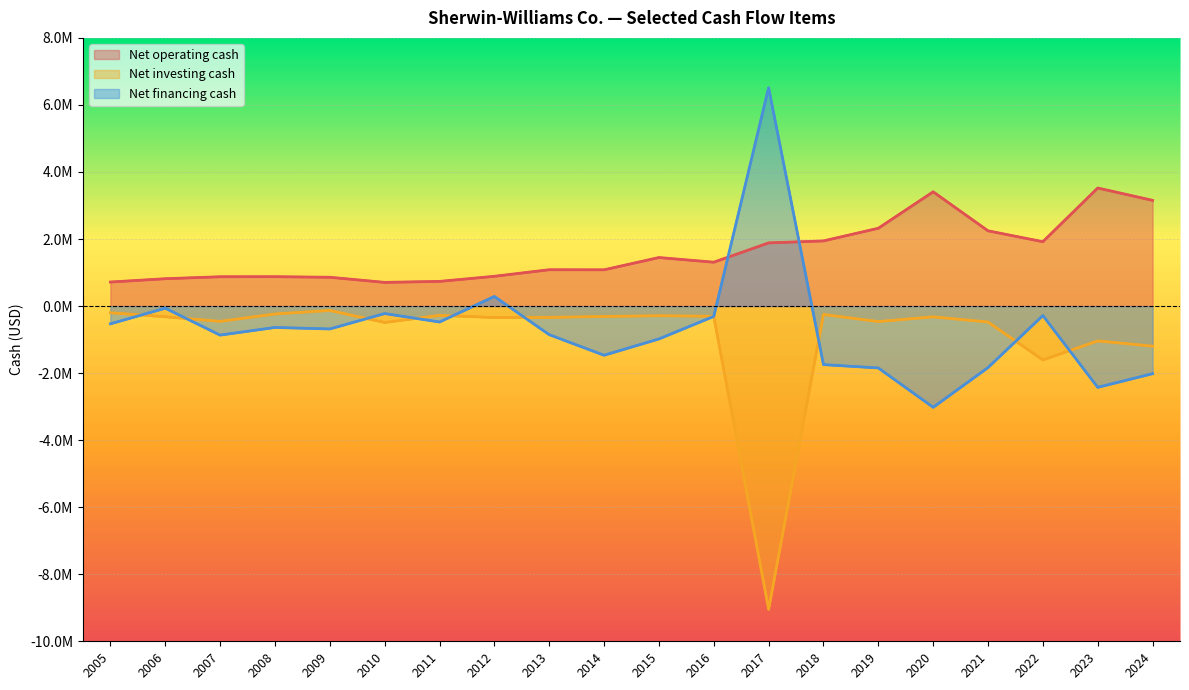

What is the sum of all Net financing cash values?

-13458463